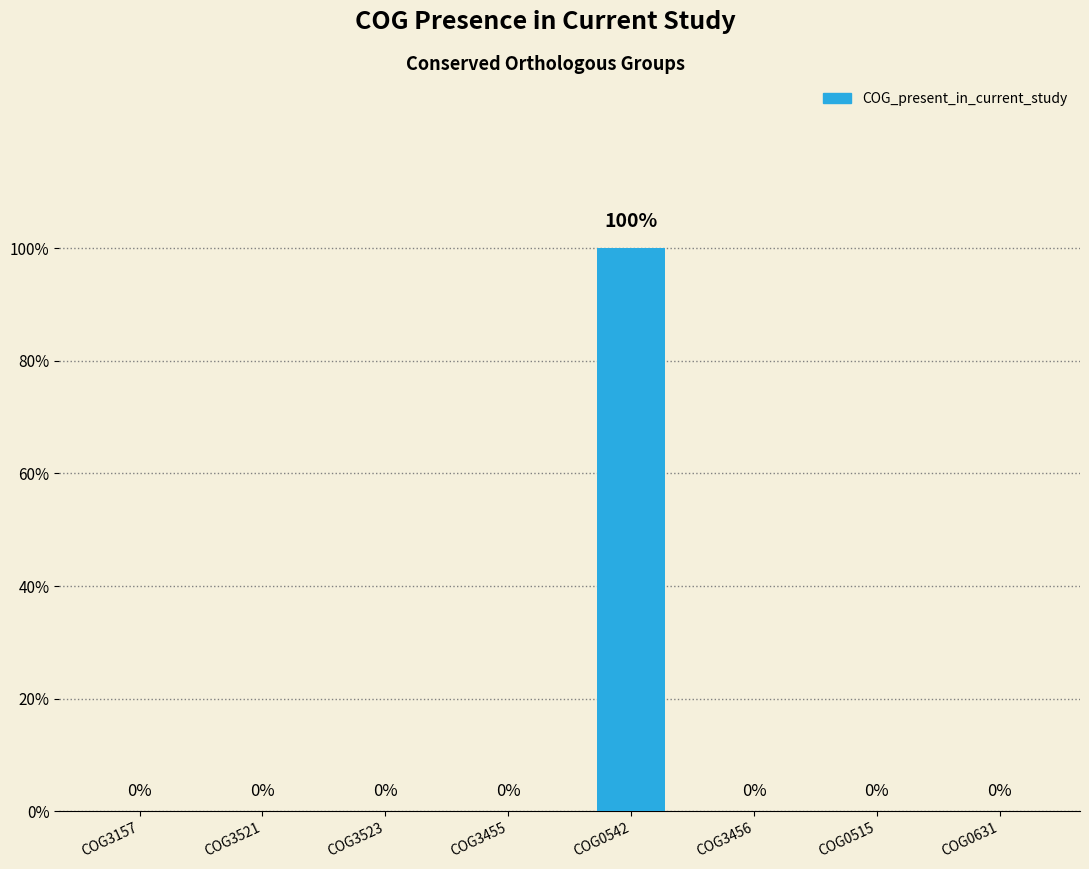

True or false: the data shows 0 at COG0631.

False